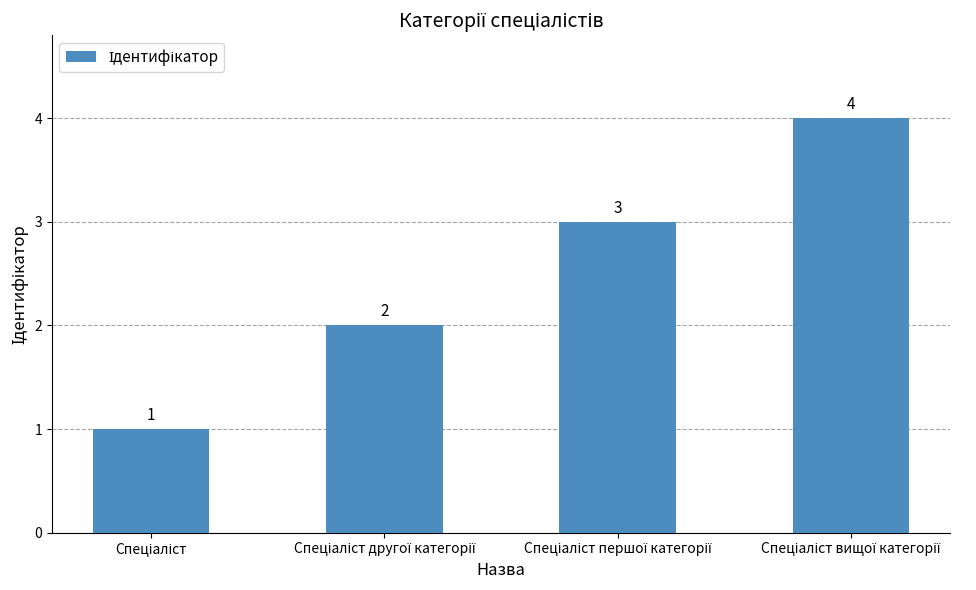

What is the greatest value displayed?

4